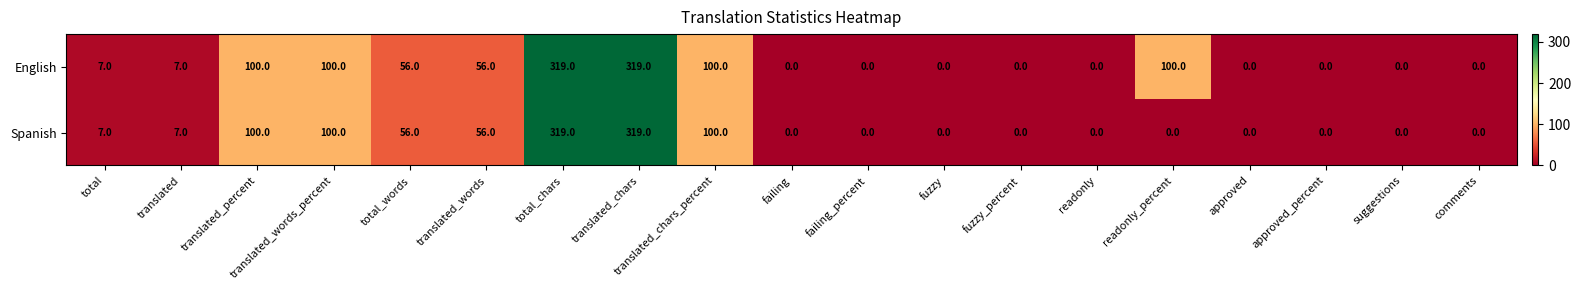

What is the maximum value for Spanish?

319